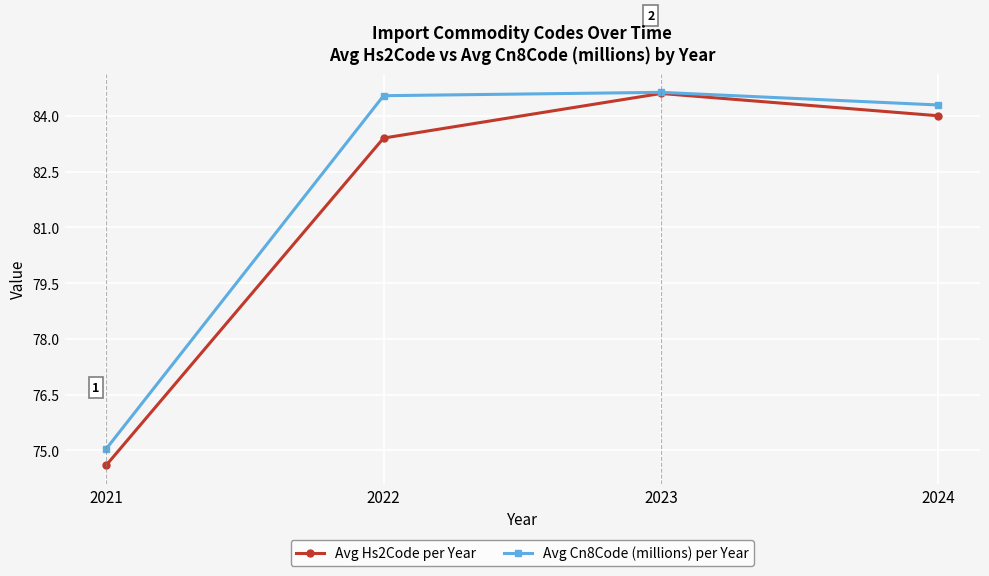

Does the chart have visible grid lines?

Yes